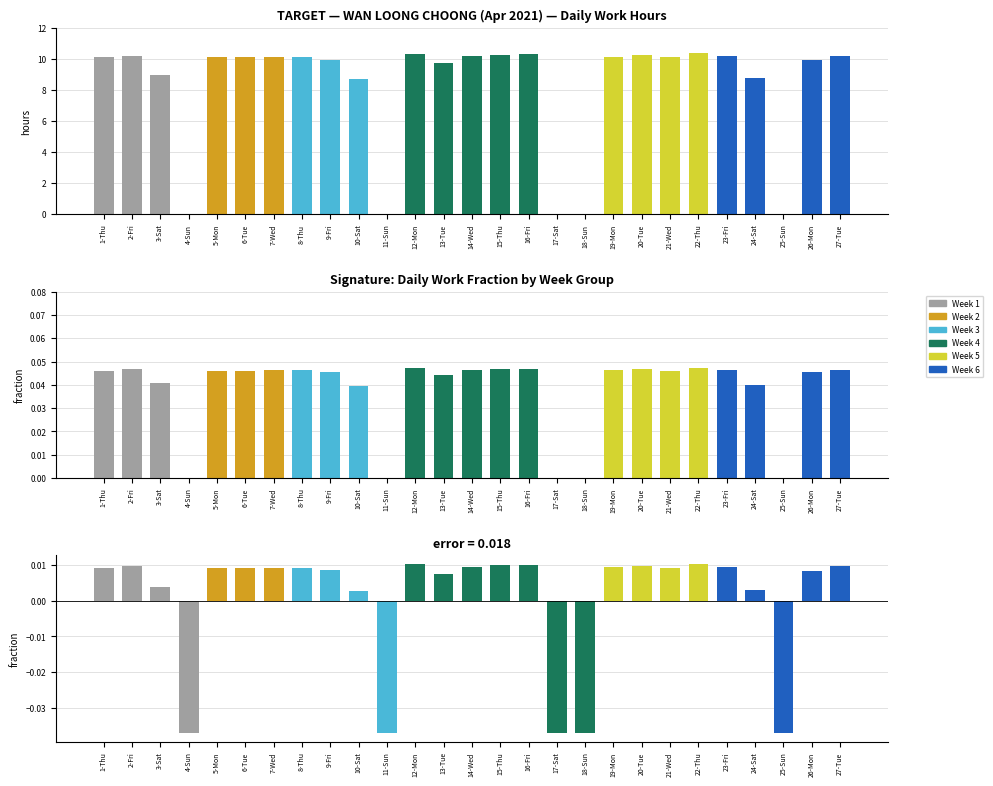

At 26-Mon, list the series in order from smallest to largest.

error, fraction, Low (Hours)